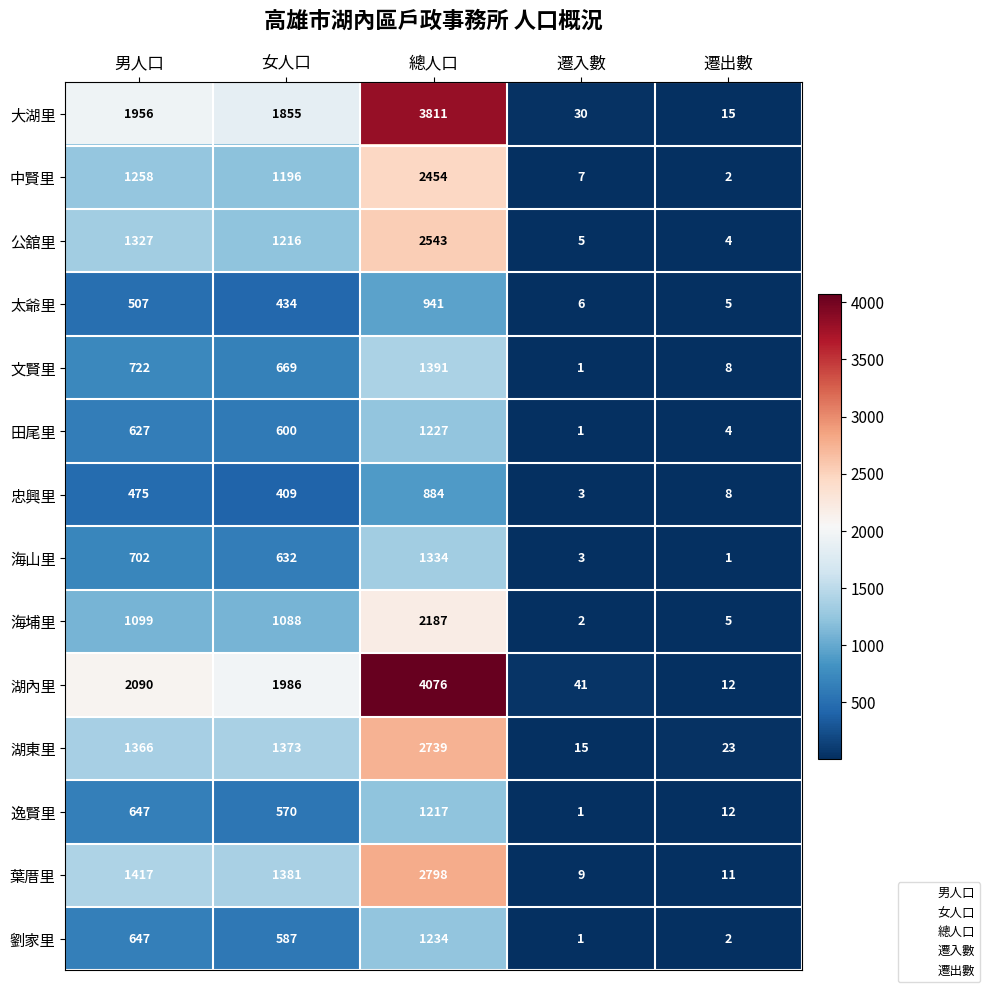

What is the sum of all 文賢里 values?

2791